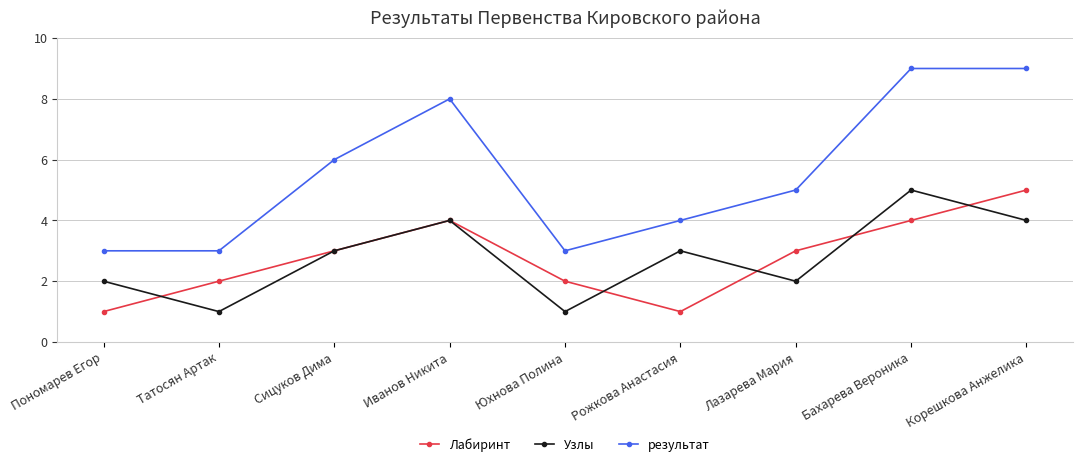

What is the lowest value of the Лабиринт series?

1